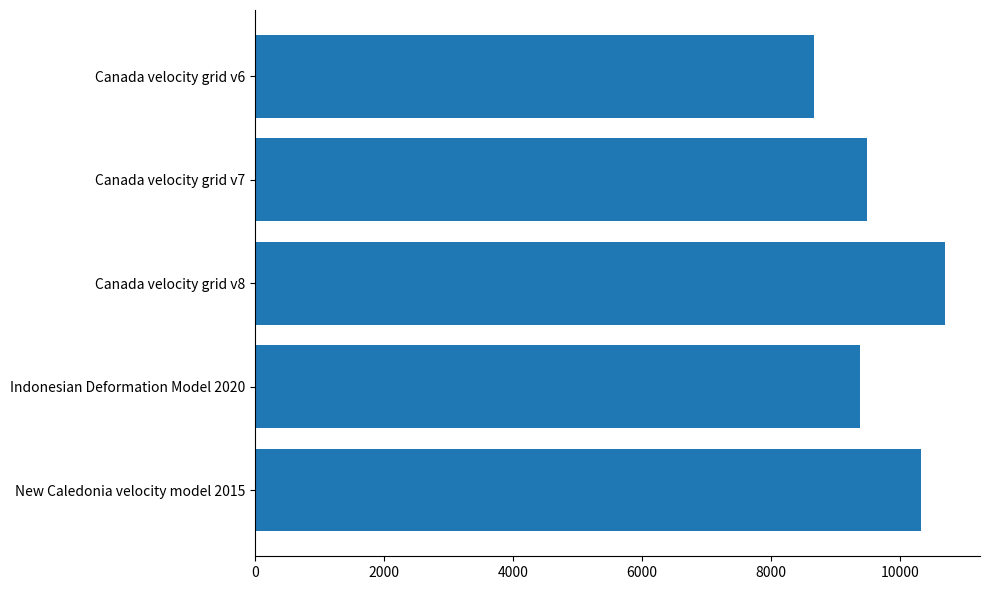

Are the bars grouped side by side (vs. stacked)?

No